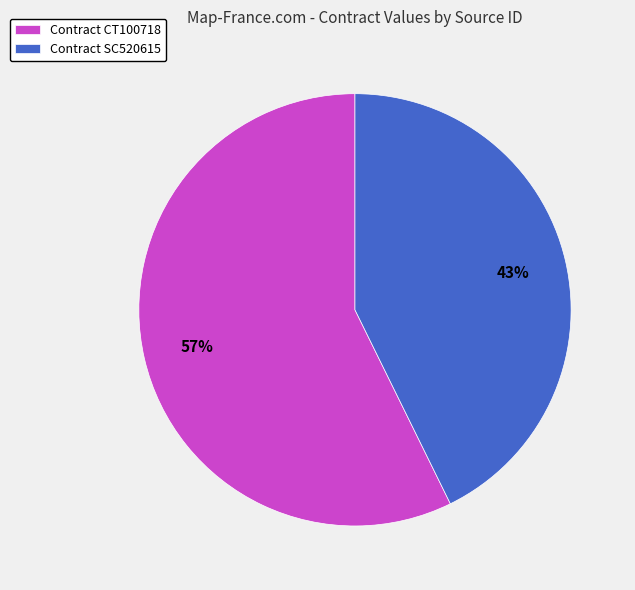

How many segments does this pie chart have?

2